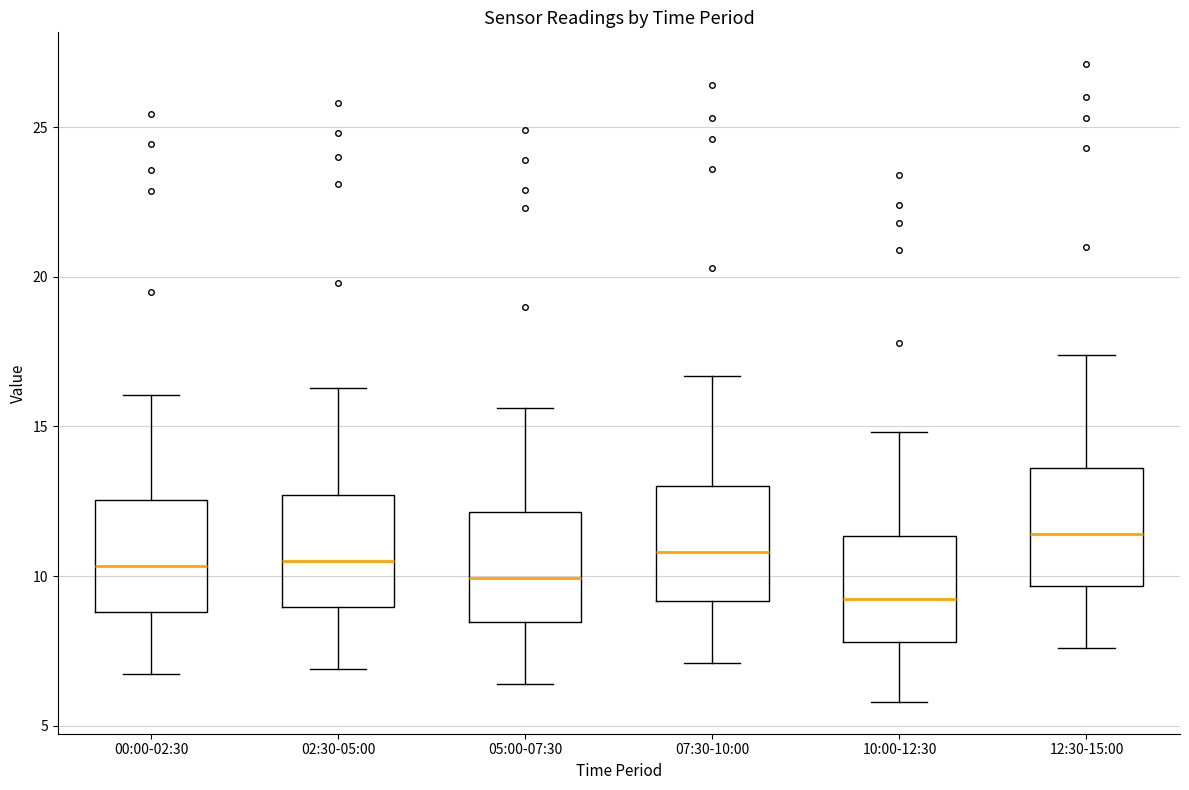

Which box has the highest median line?

12:30-15:00